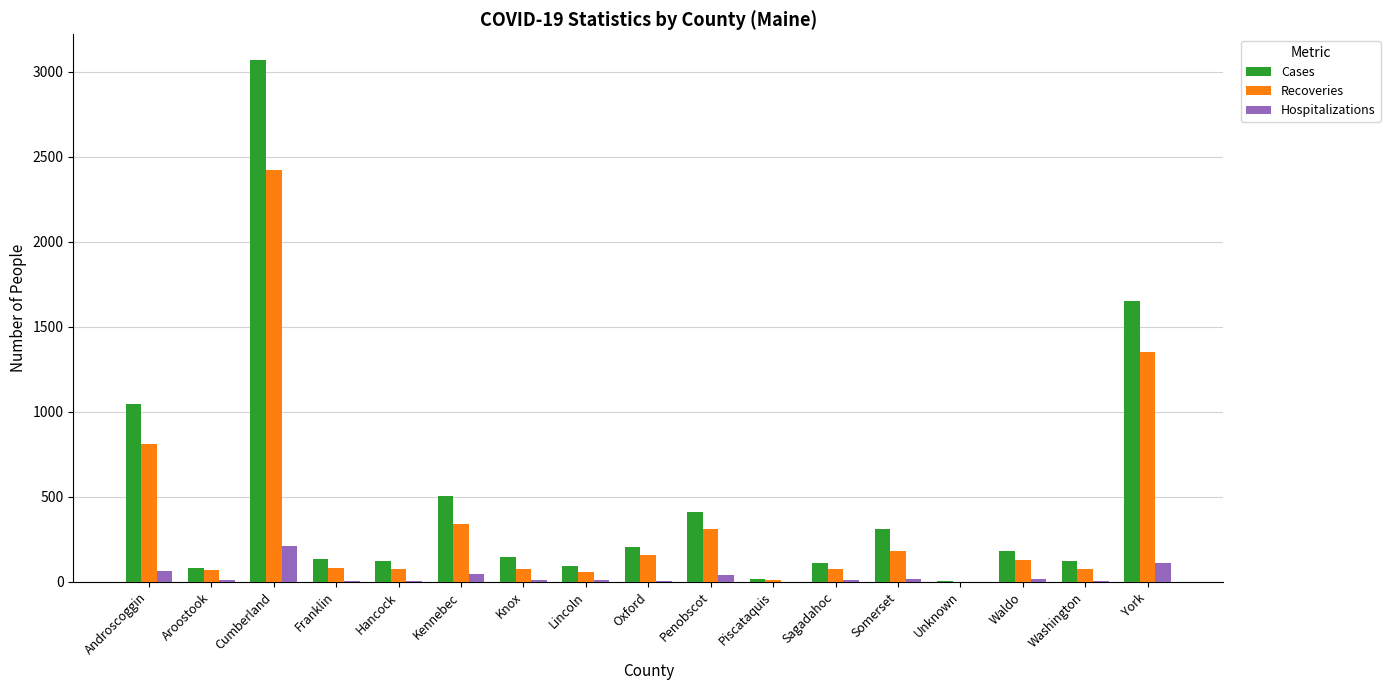

The value of Cases at Somerset is 308. True or false?

True